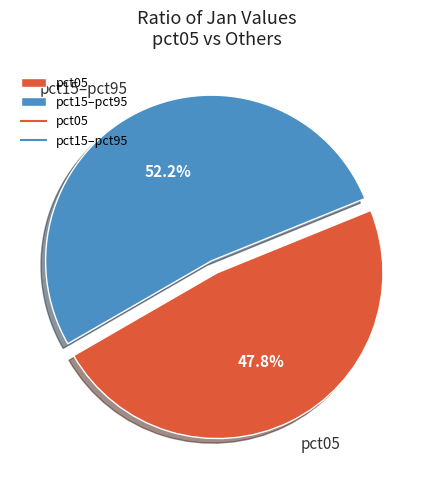

Which category has the smallest portion of the pie?

pct05